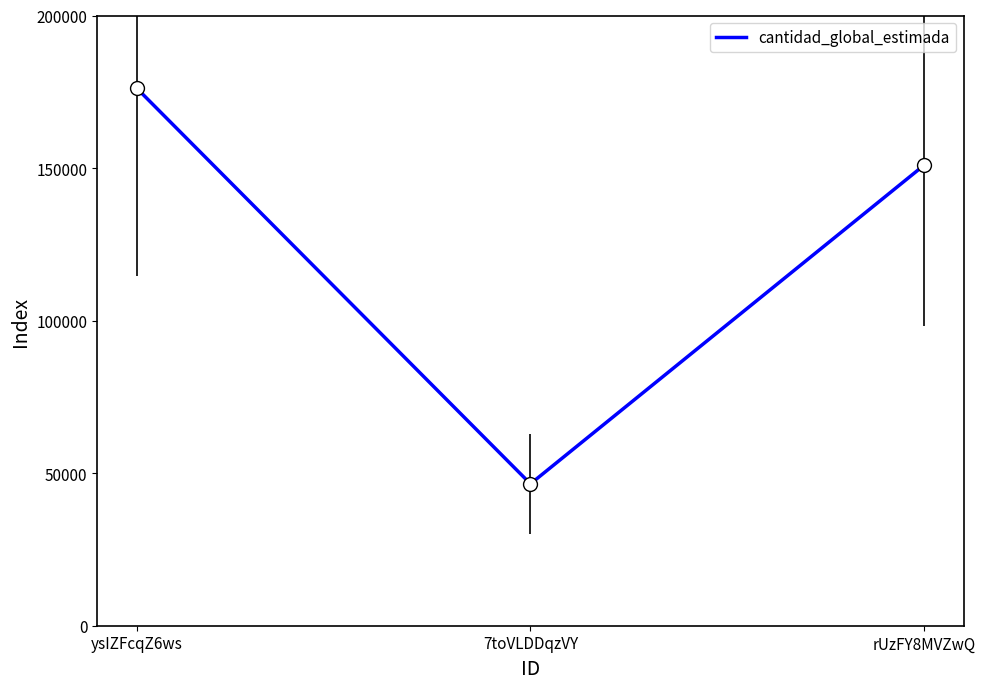

Which has a higher value, rUzFY8MVZwQ or ysIZFcqZ6ws?

ysIZFcqZ6ws